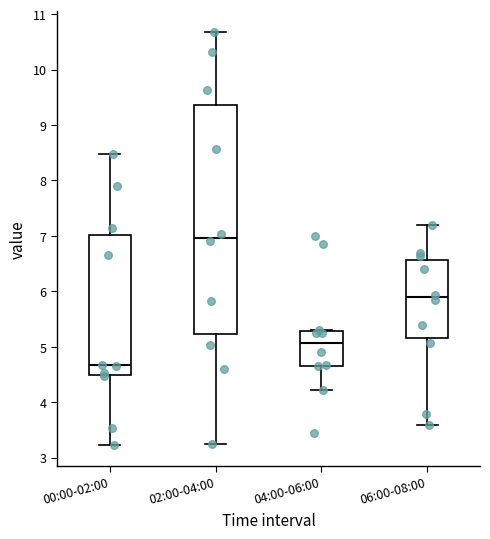

Which box is the tallest, from its lower edge to its upper edge?

02:00-04:00